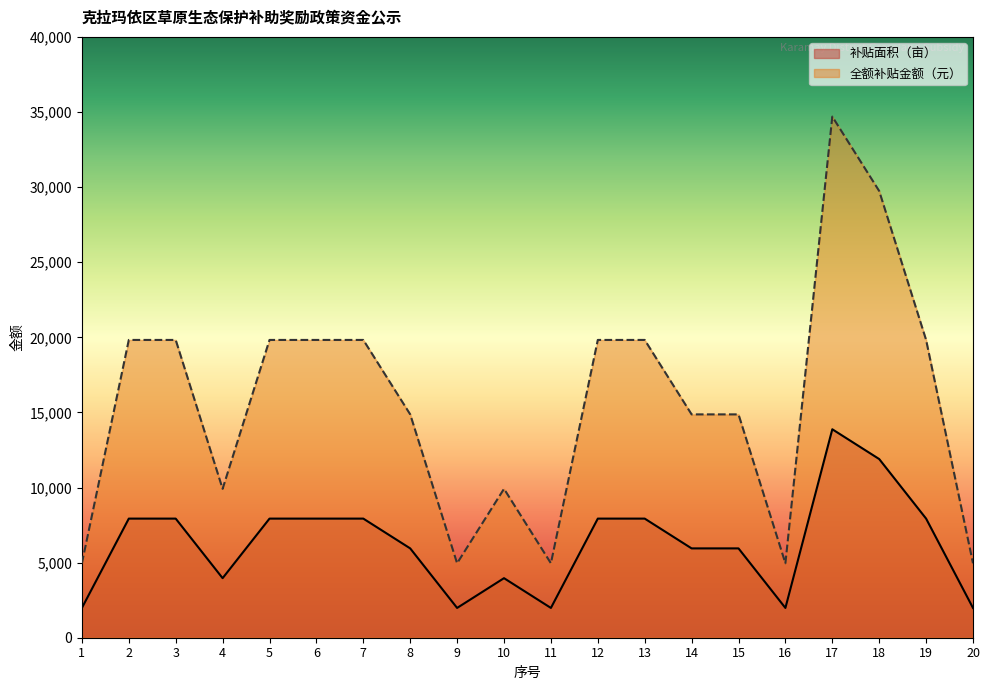

The value of 全额补贴金额（元） at 1 is 2755.7. True or false?

False